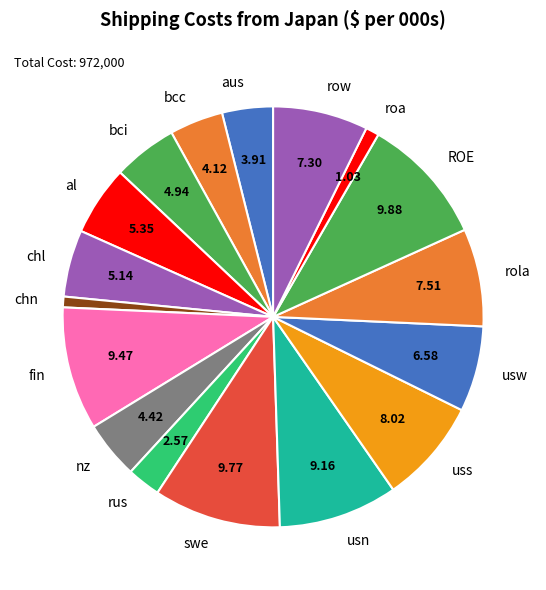

Do al and nz together represent more than half of the pie?

No